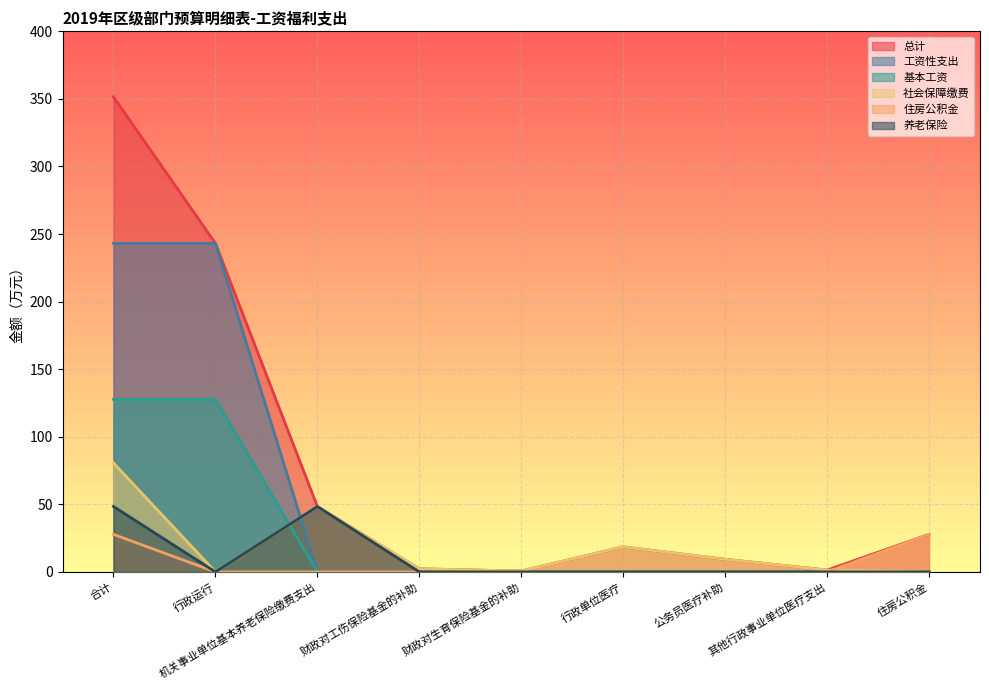

What is the greatest value displayed?

351.5